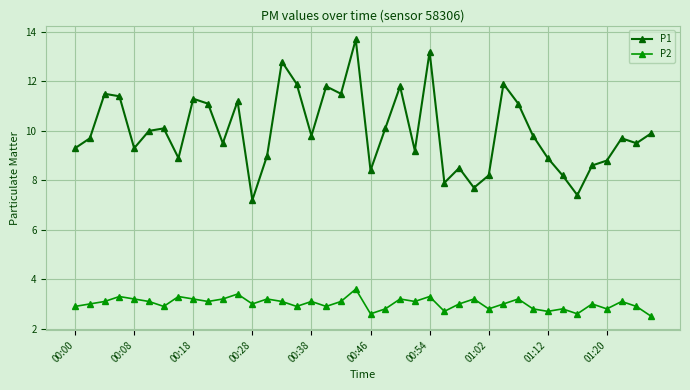

Which series has the largest range (max minus min)?

P1